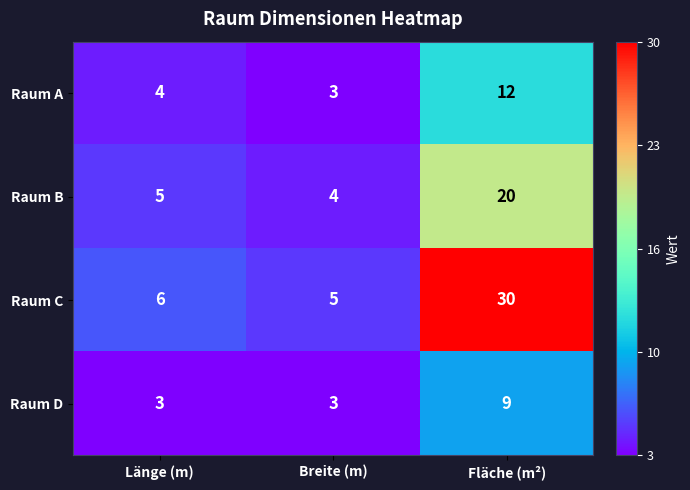

Which series has the widest spread of values?

Raum C